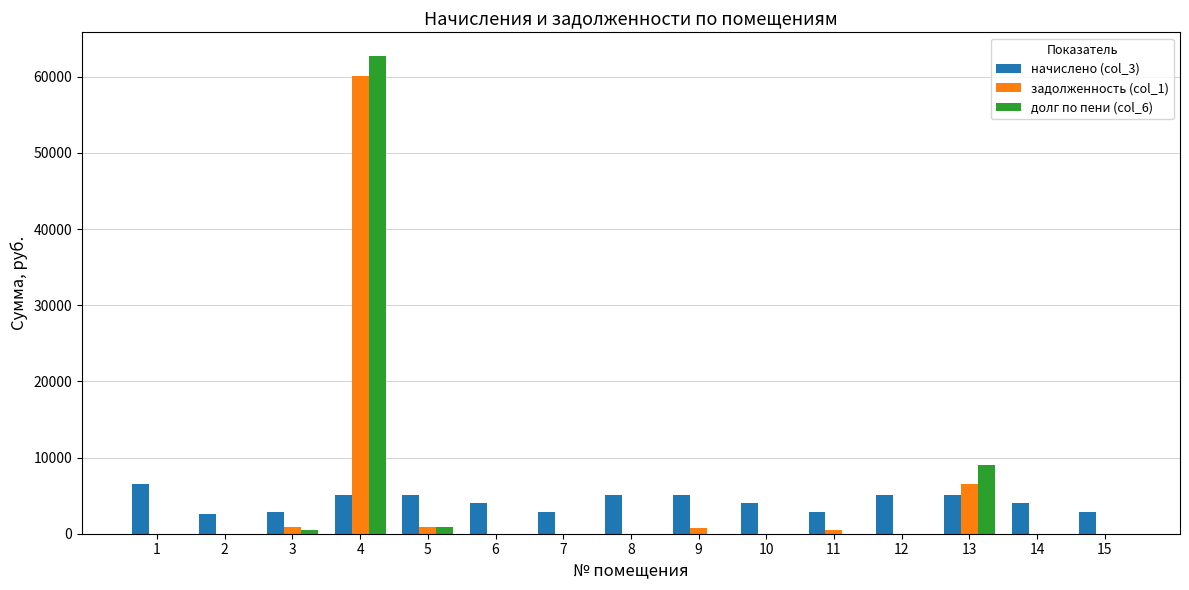

The value of задолженность (col_1) at 13 is 8884.4. True or false?

False